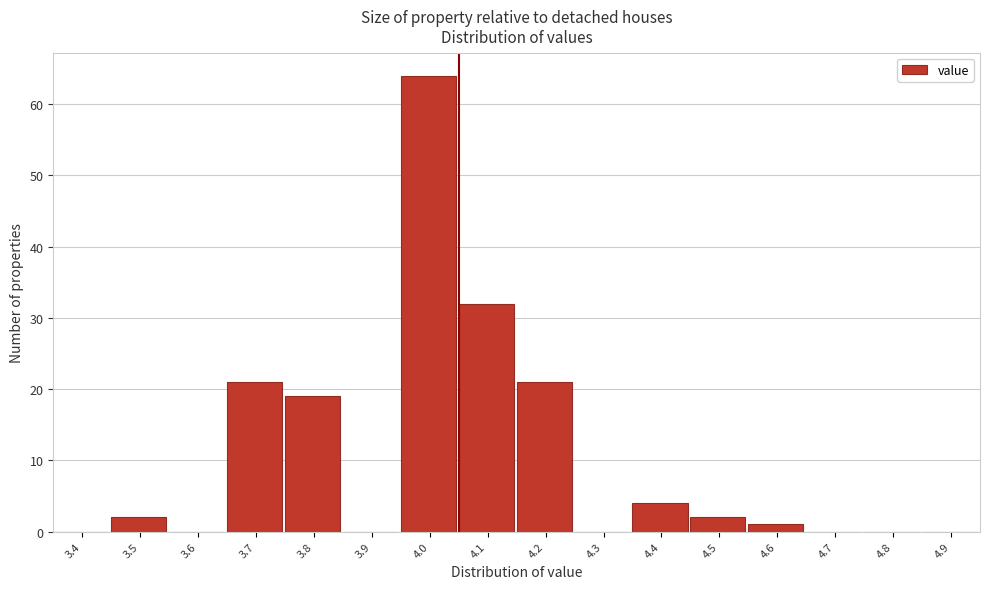

Reading left to right, what are all the values shown in this chart?

3.4=0	3.5=2	3.6=0	3.7=21	3.8=19	3.9=0	4.0=64	4.1=32	4.2=21	4.3=0	4.4=4	4.5=2	4.6=1	4.7=0	4.8=0	4.9=0